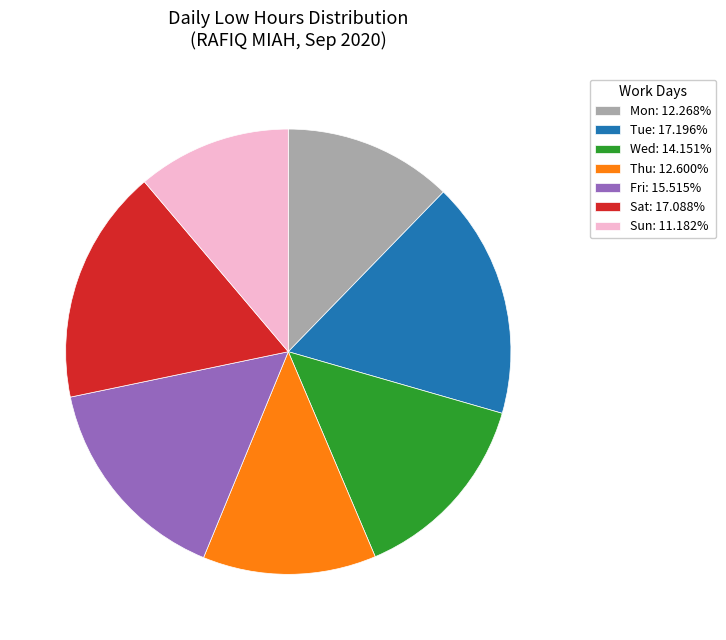

Is the sum of Tue: 17.196% and Thu: 12.600% greater than half?

No